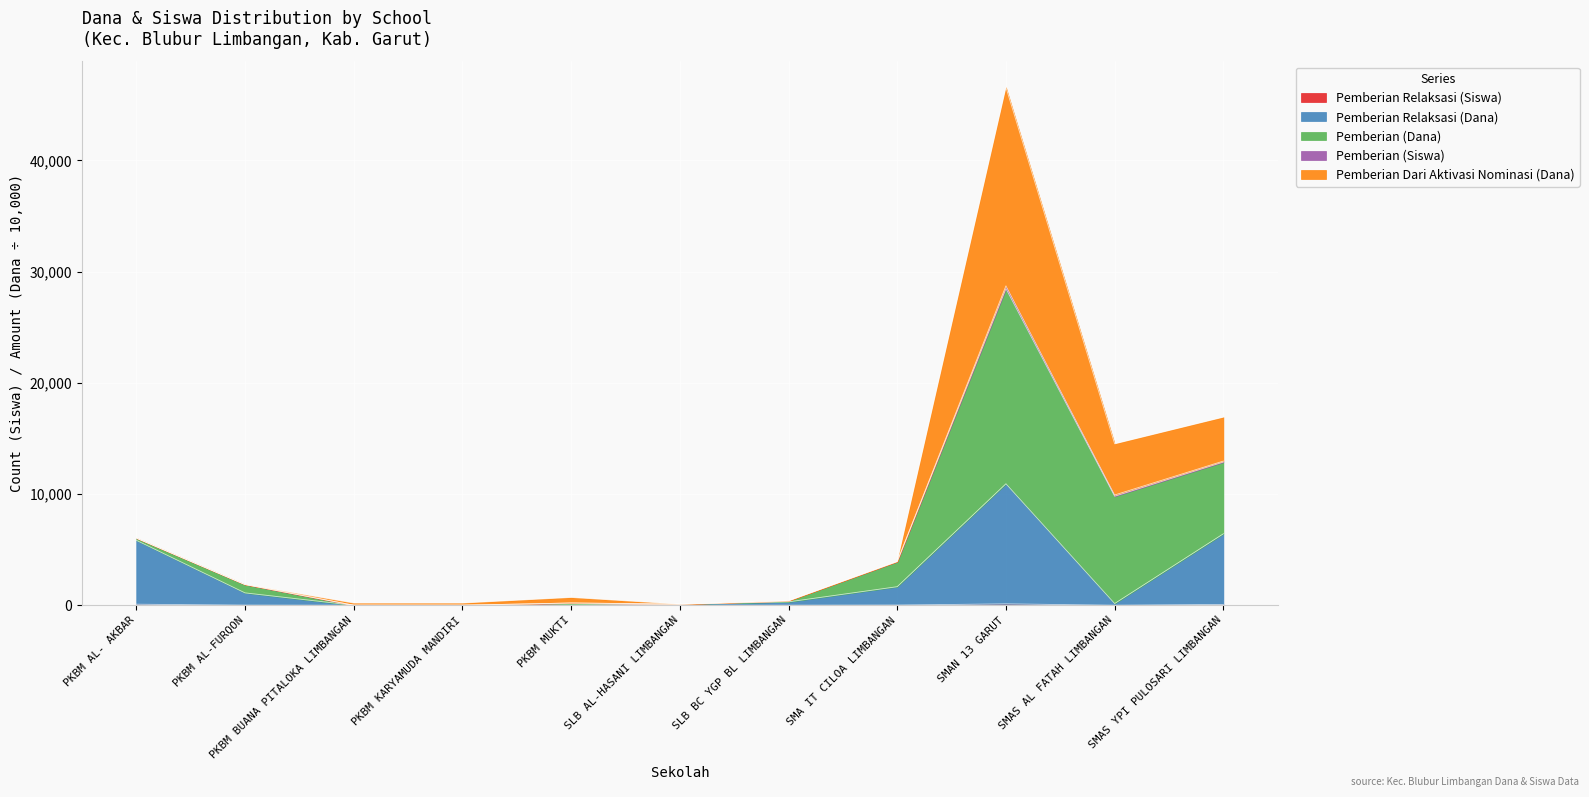

Which category has the highest value across all series?

SMAN 13 GARUT